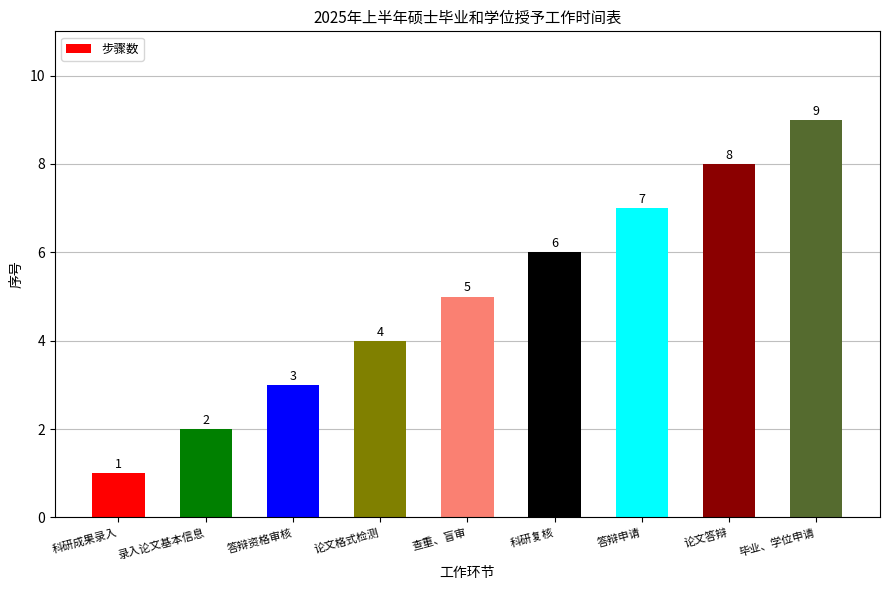

What is the minimum value shown in the chart?

1